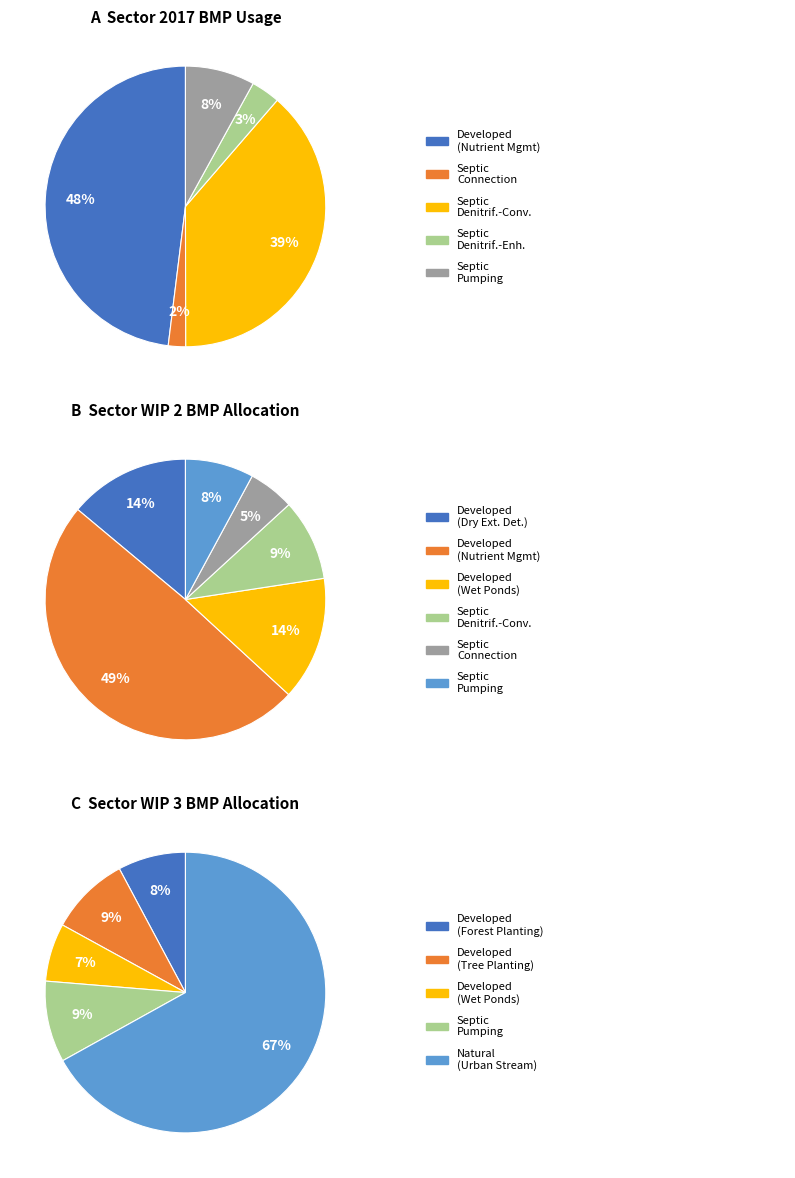

How many segments does this pie chart have?

6